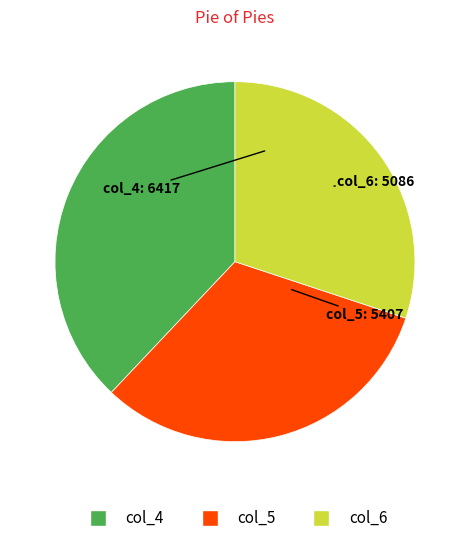

The col_6 slice represents 30% of the pie. True or false?

True